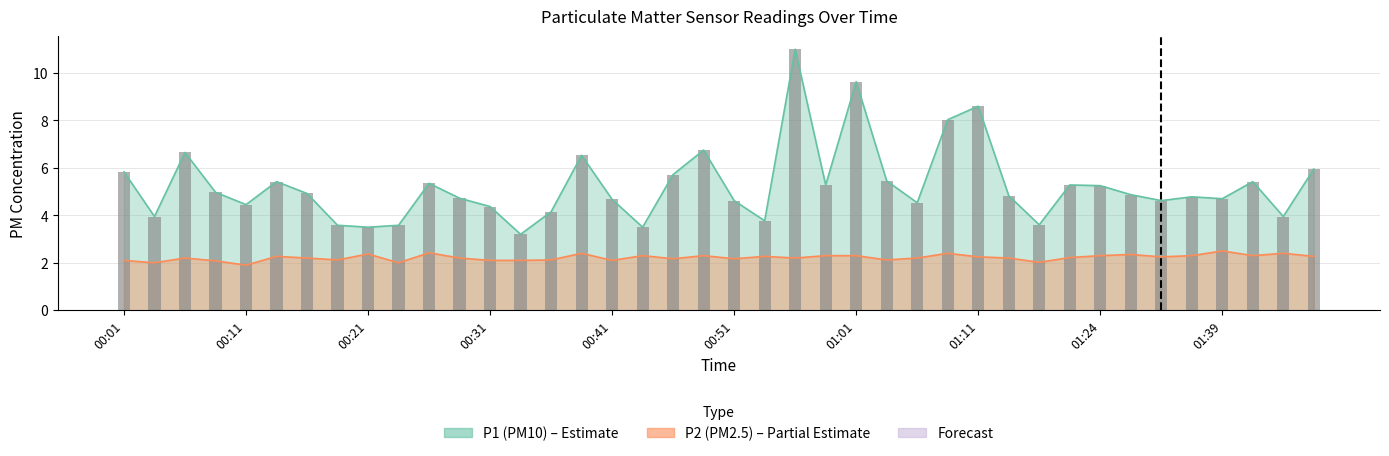

Count the number of data series in this chart.

2